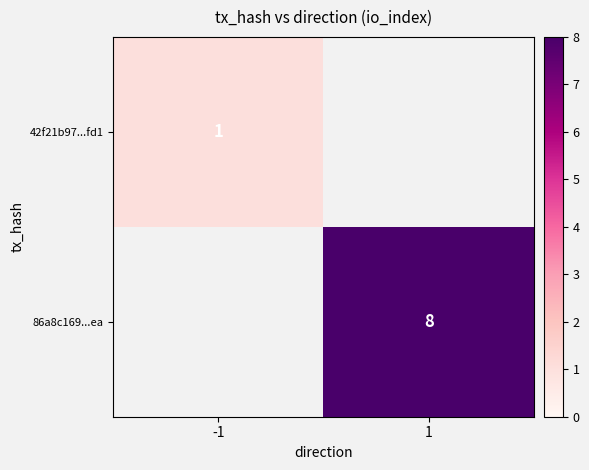

At how many categories does at least one series exceed 5?

1